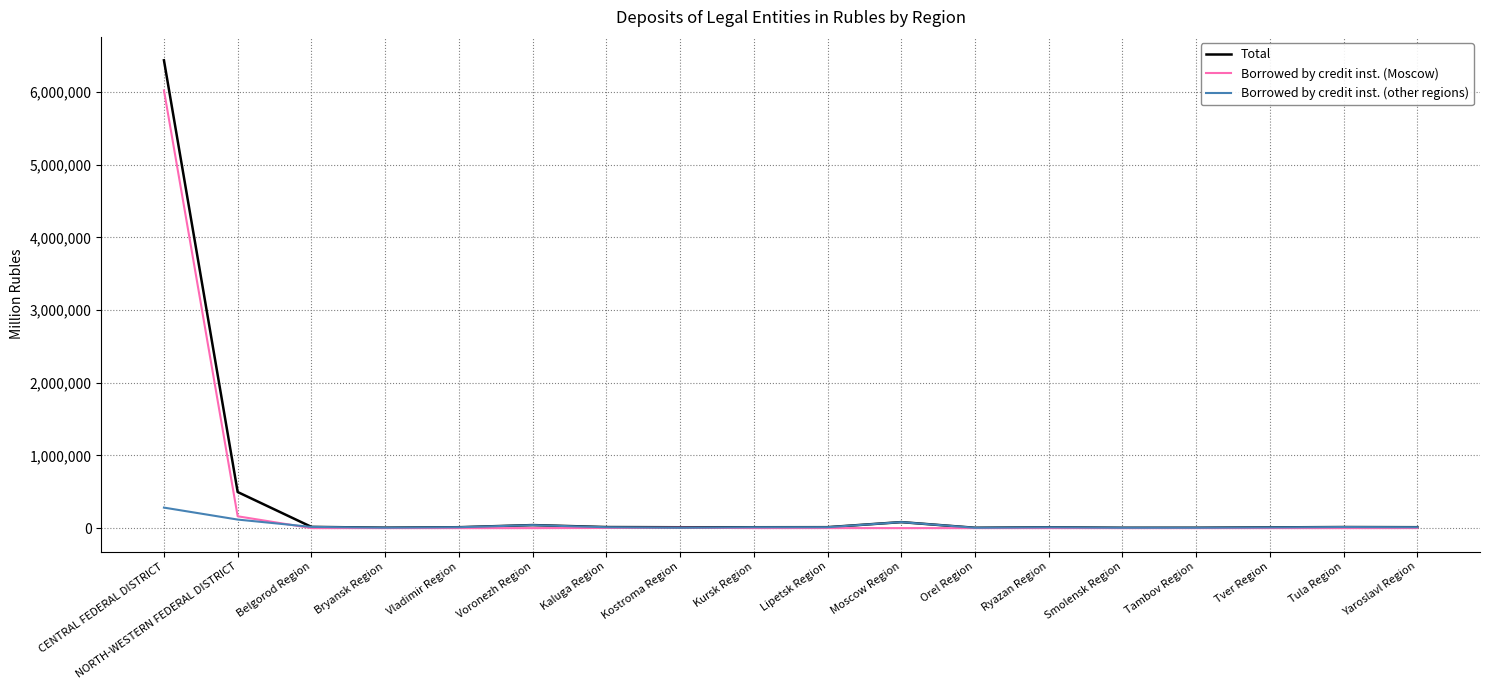

What is the maximum value shown in the chart?

6437722